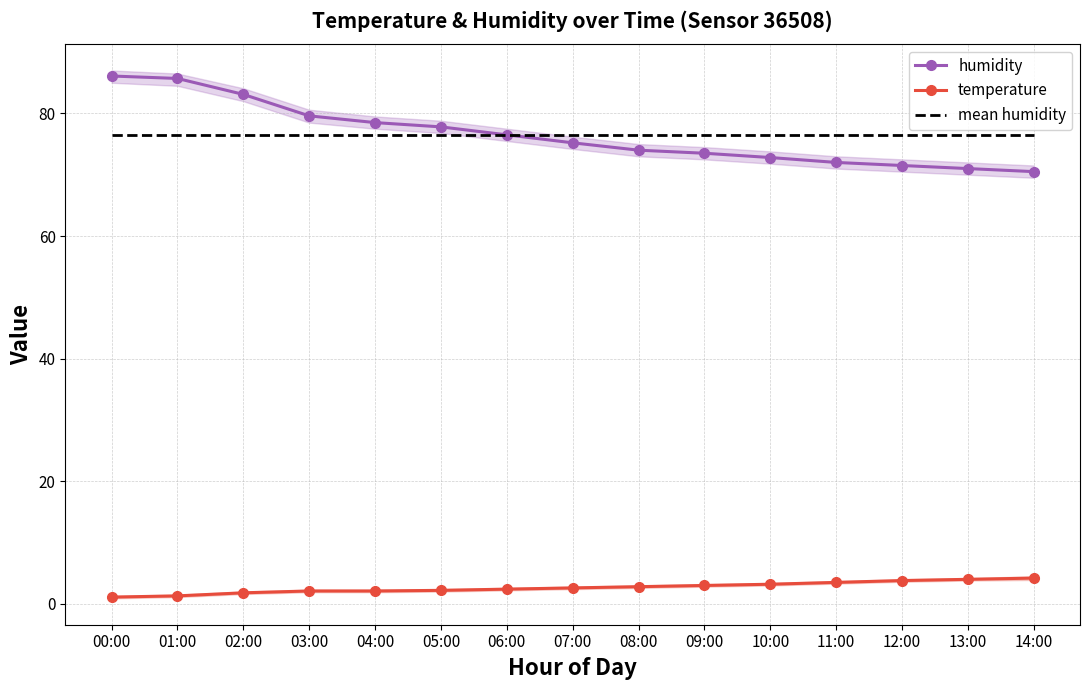

What is the approximate value of mean humidity at 06:00?

76.5